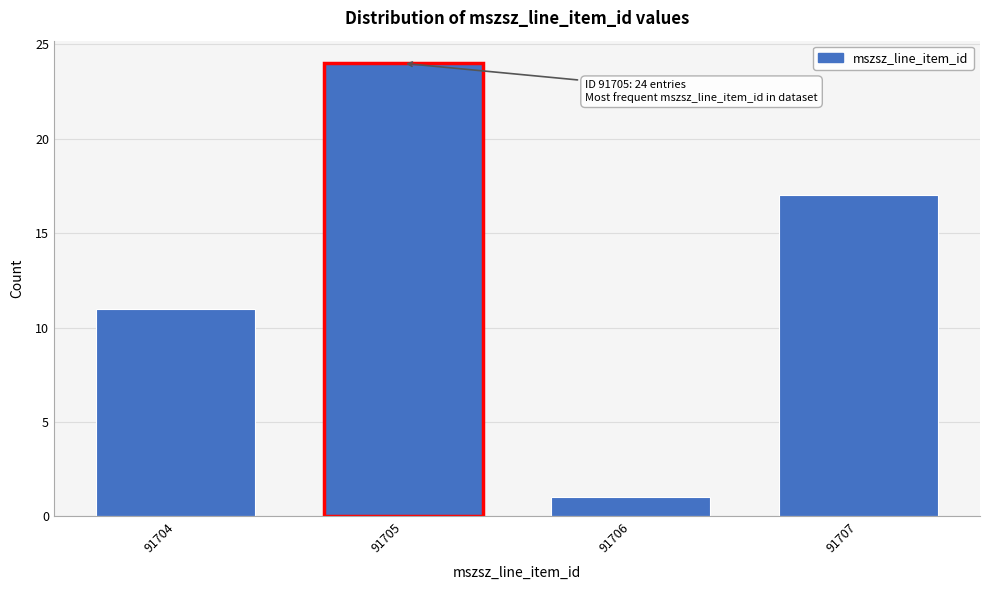

Reading right to left, extract all data points from this chart.

91707=17	91706=1	91705=24	91704=11